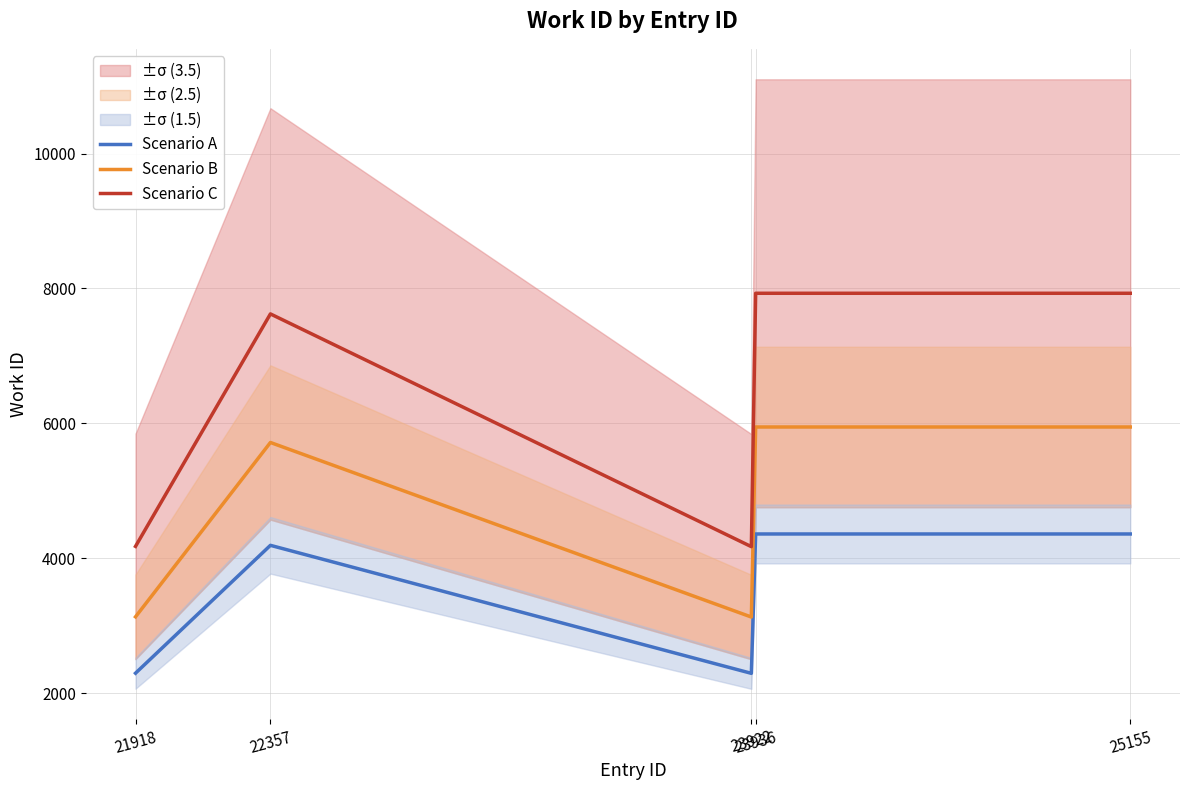

Count the number of categories in the chart.

5